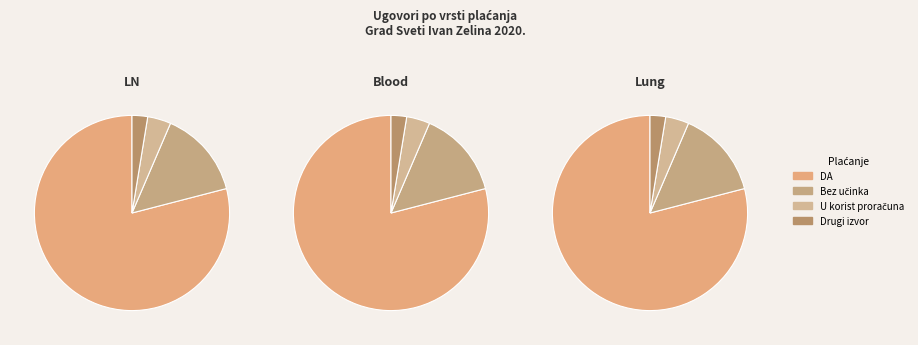

How many segments does this pie chart have?

4